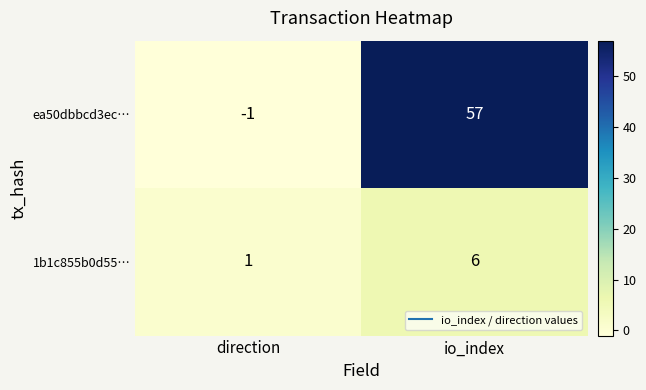

At which category is the sum across all series the highest?

io_index